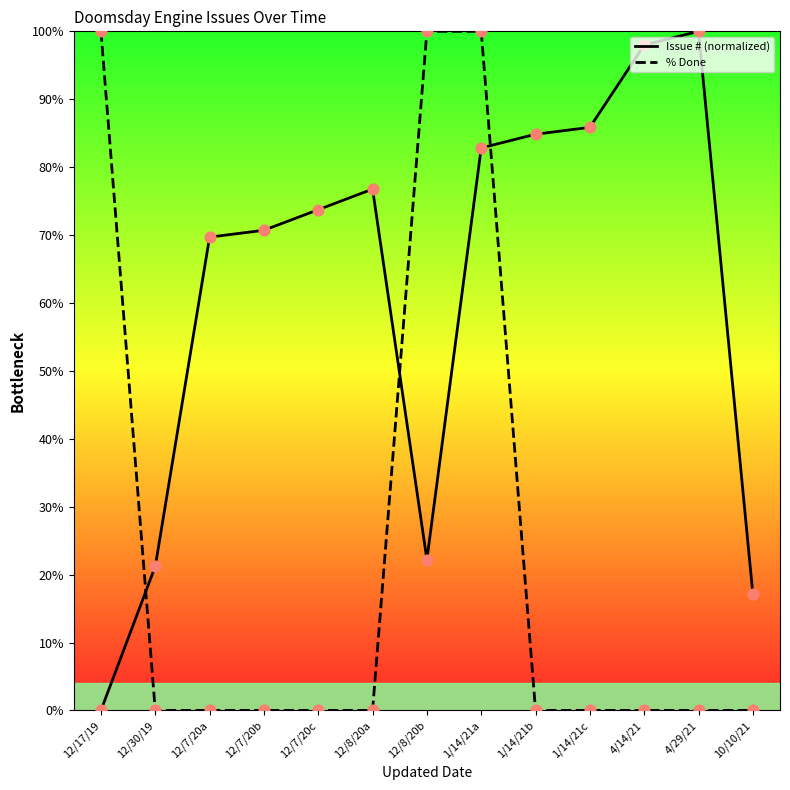

At how many categories does at least one series exceed 37?

11